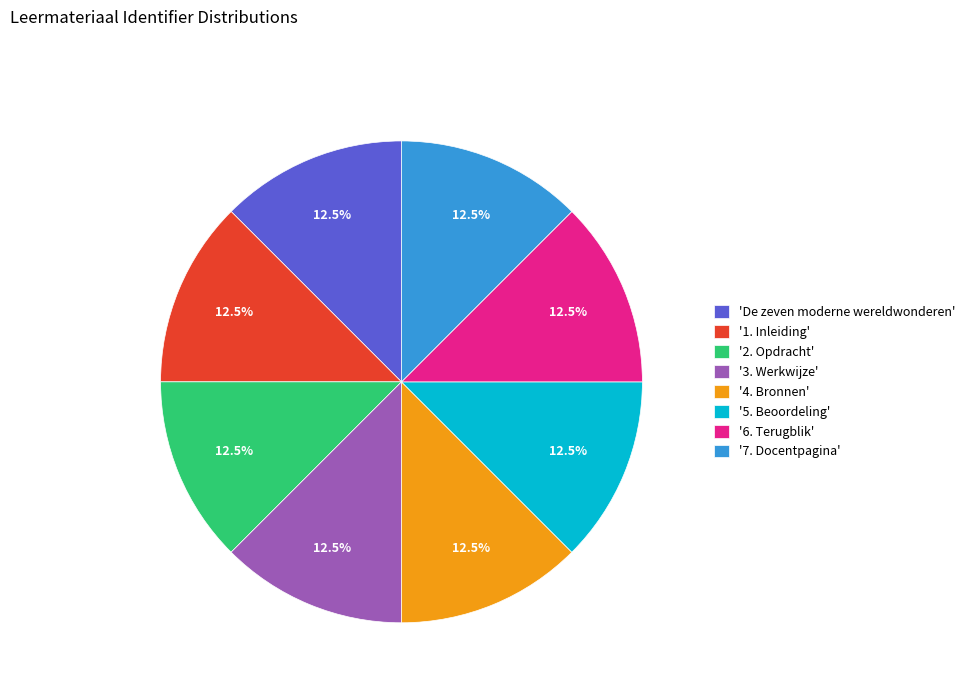

What portion of the pie excludes '6. Terugblik'?

87.5%